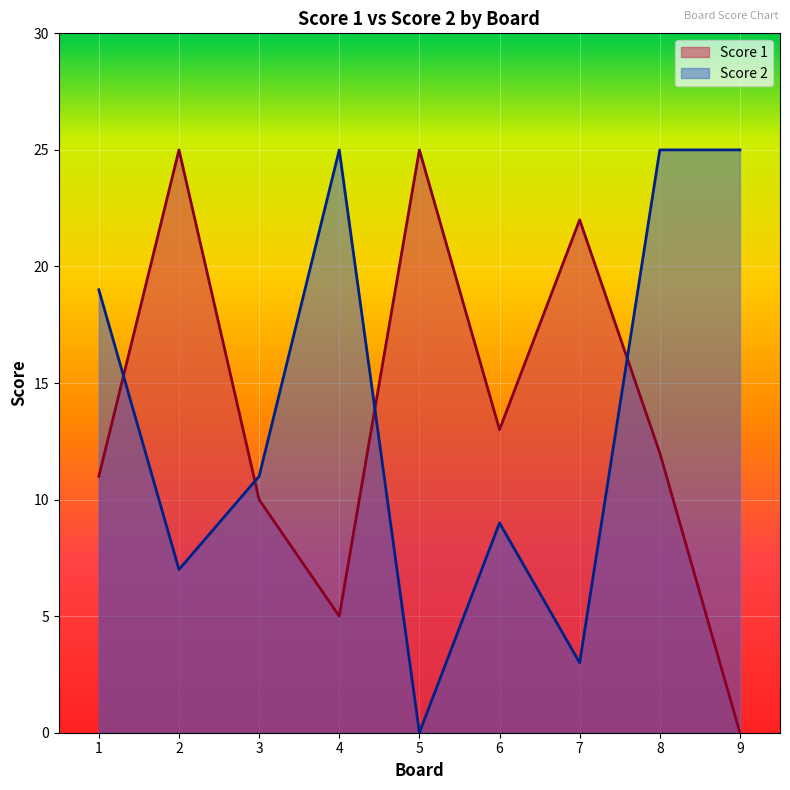

How many values in the Score 2 series exceed 11?

4